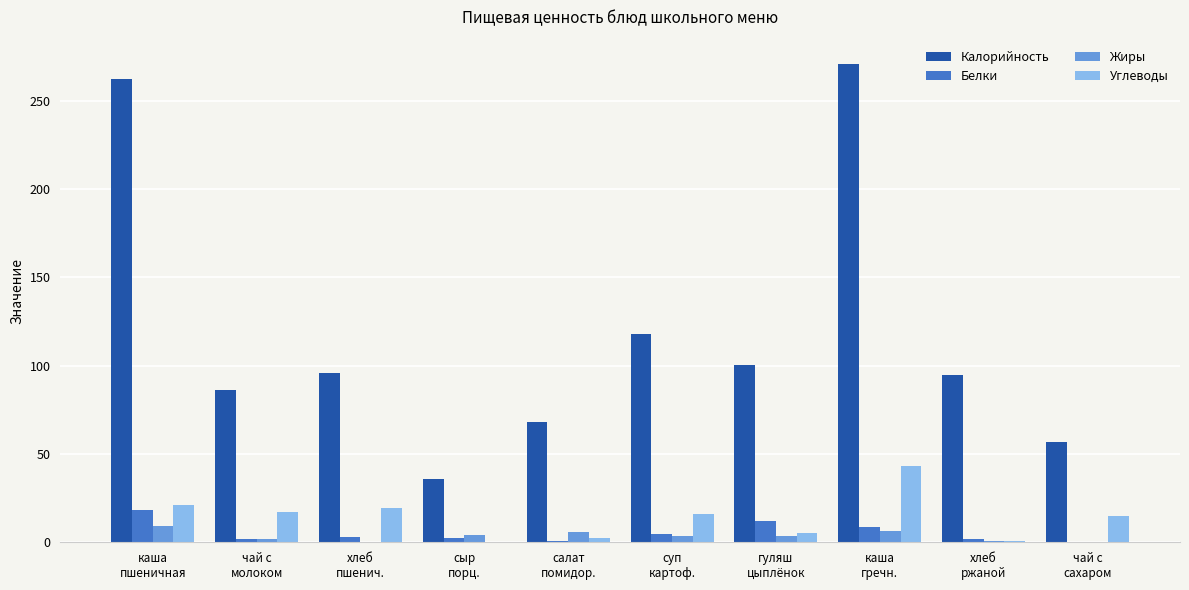

How many categories are shown in the chart?

10